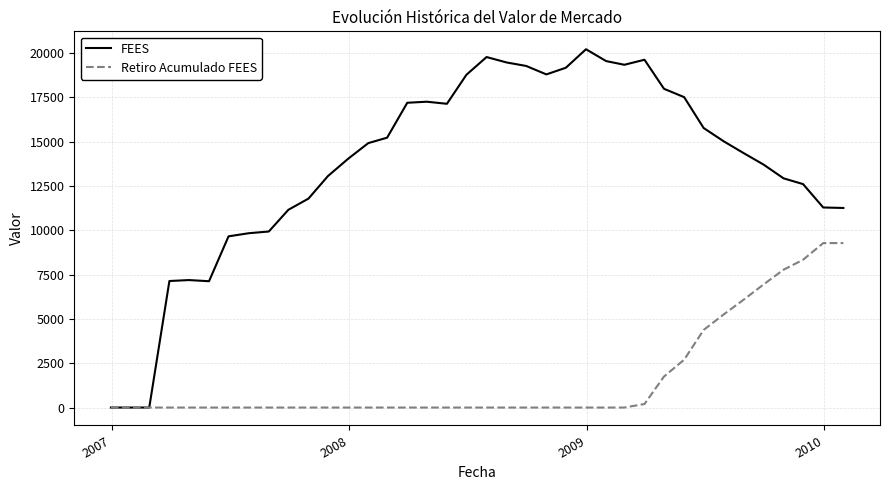

Which series has the widest spread of values?

FEES